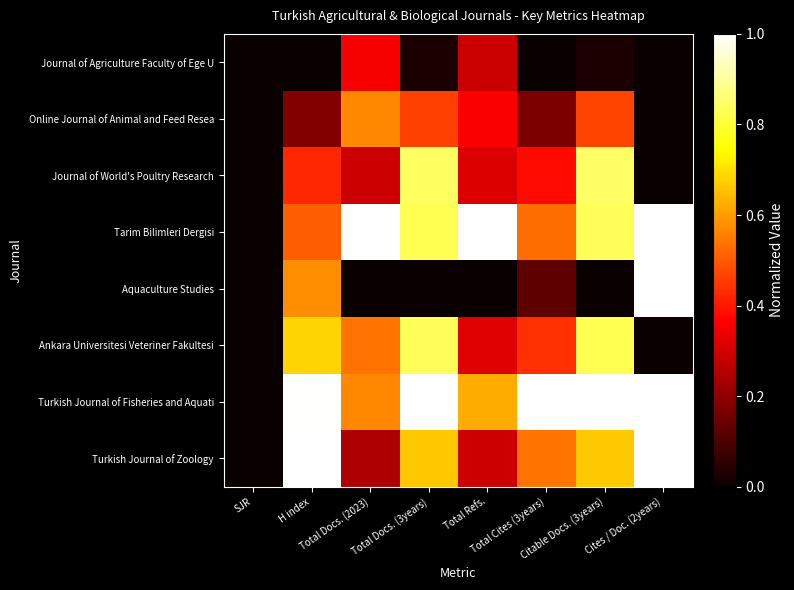

What is the total value across all series at Citable Docs. (3years)?

4.7